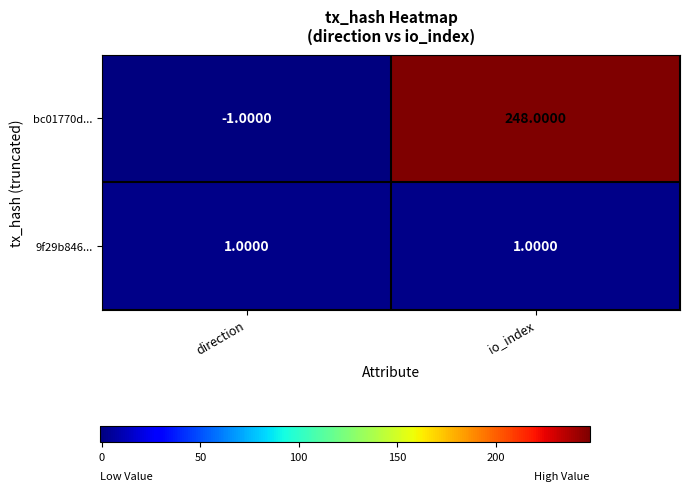

Which series has the widest spread of values?

bc01770d...